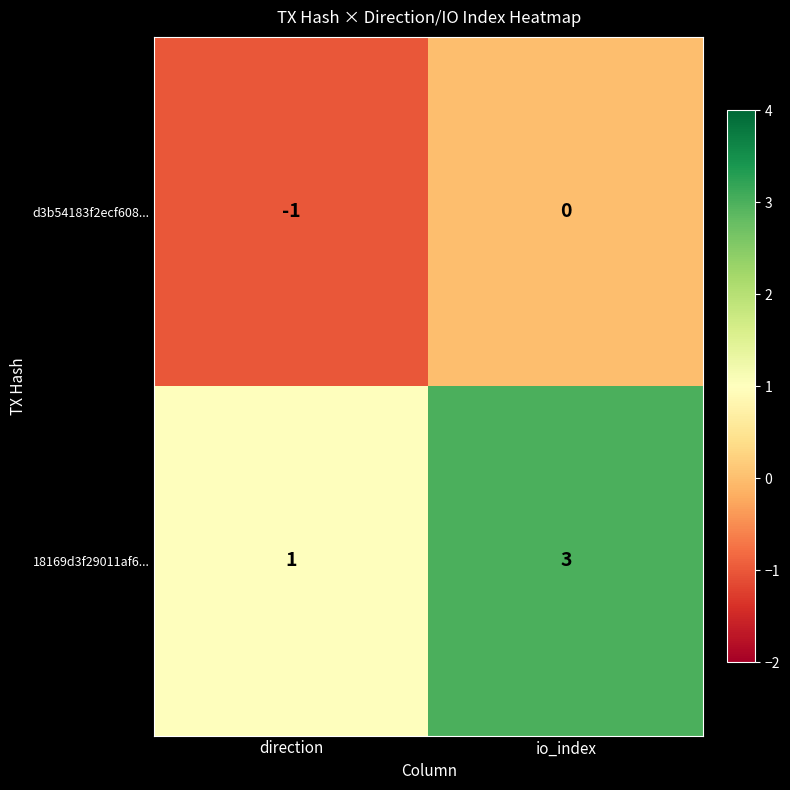

At io_index, list the series in order from largest to smallest.

18169d3f29011af6..., d3b54183f2ecf608...